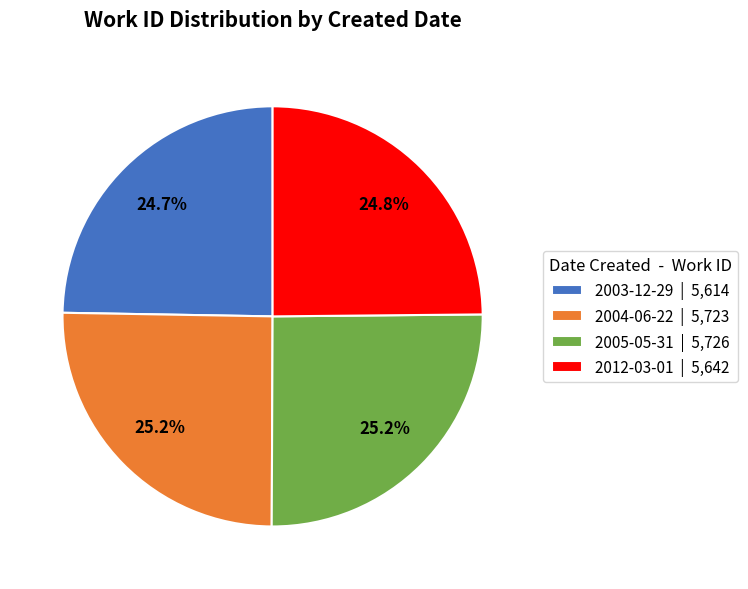

To the nearest percent, what portion does 2005-05-31 represent?

25%